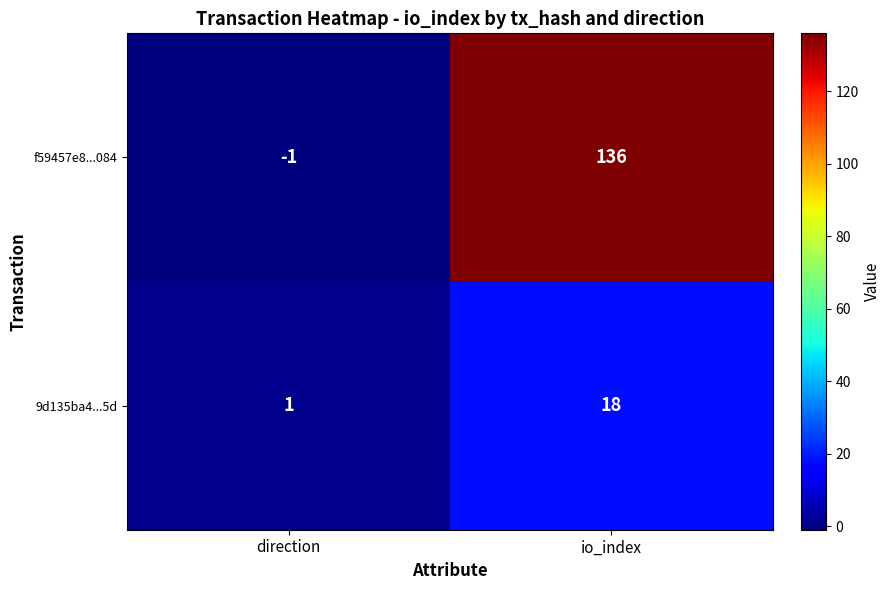

Which series has the largest range (max minus min)?

f59457e8...084